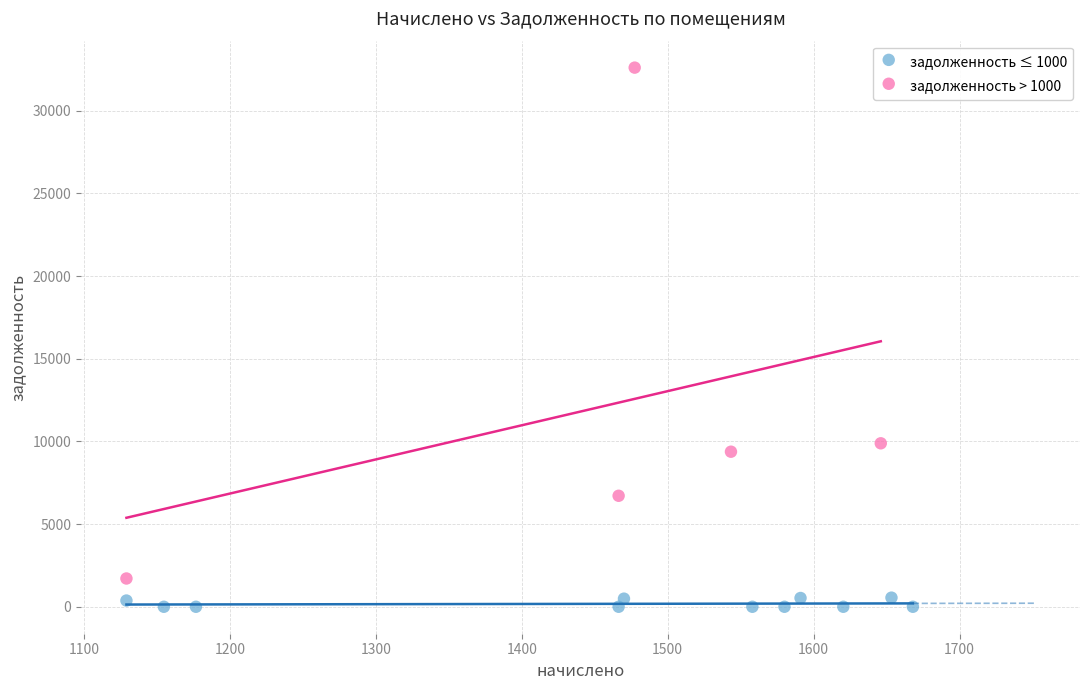

Which series reaches the maximum Y coordinate?

задолженность > 1000